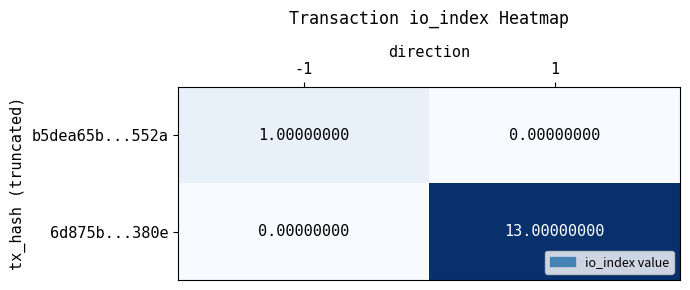

How many values in the 6d875b...380e series are below 13?

1